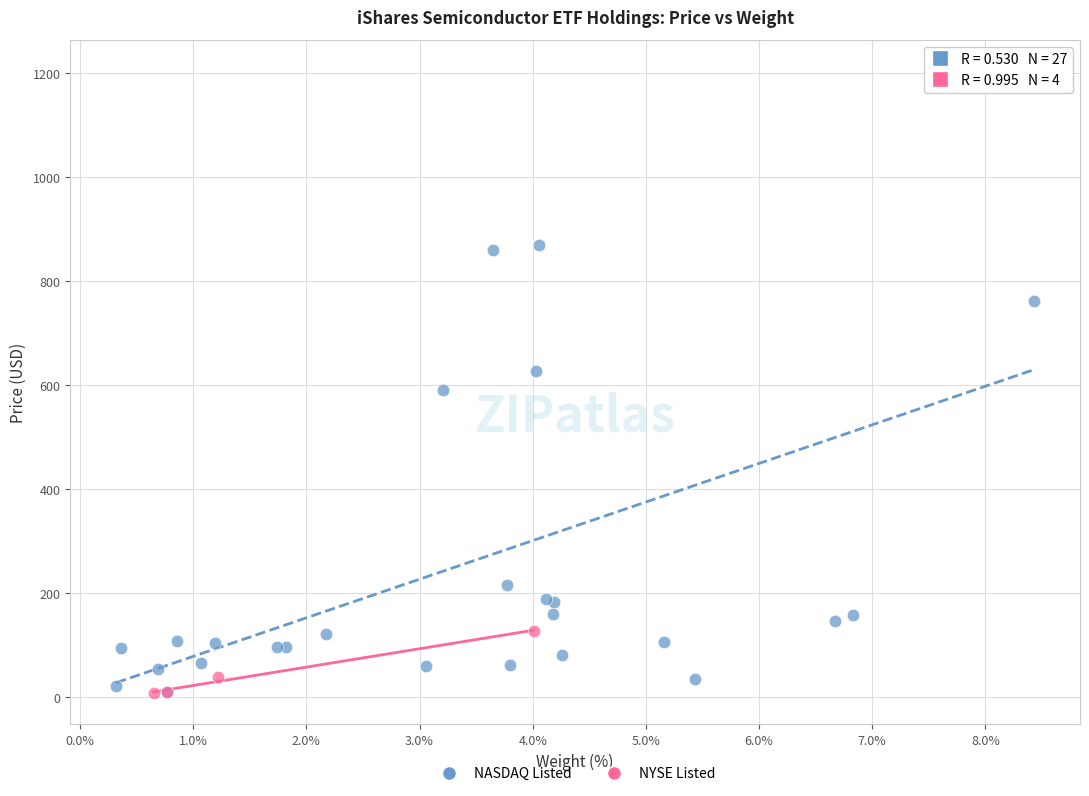

Which series contains the highest Y value?

NASDAQ Listed